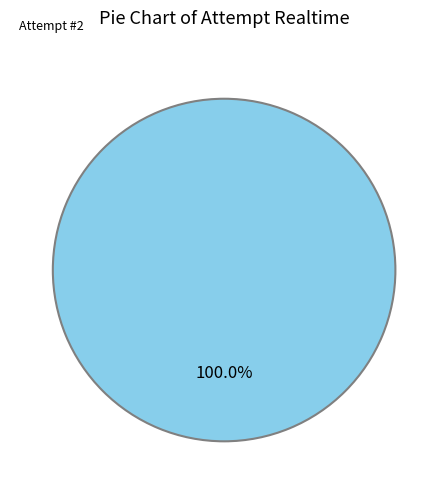

Count the number of slices in the pie.

1